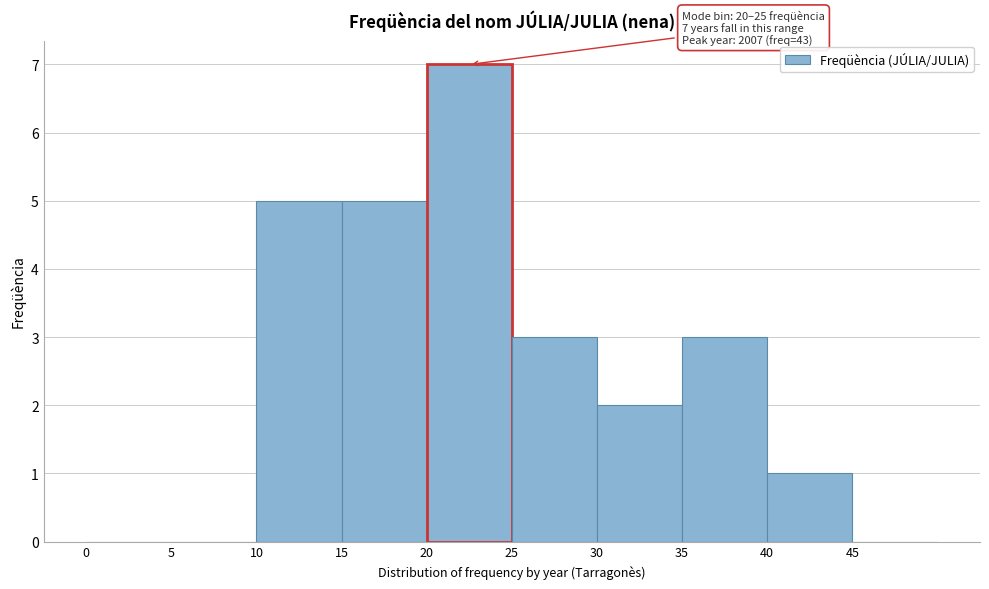

Which range on the x-axis has the tallest bar?

20 to 25